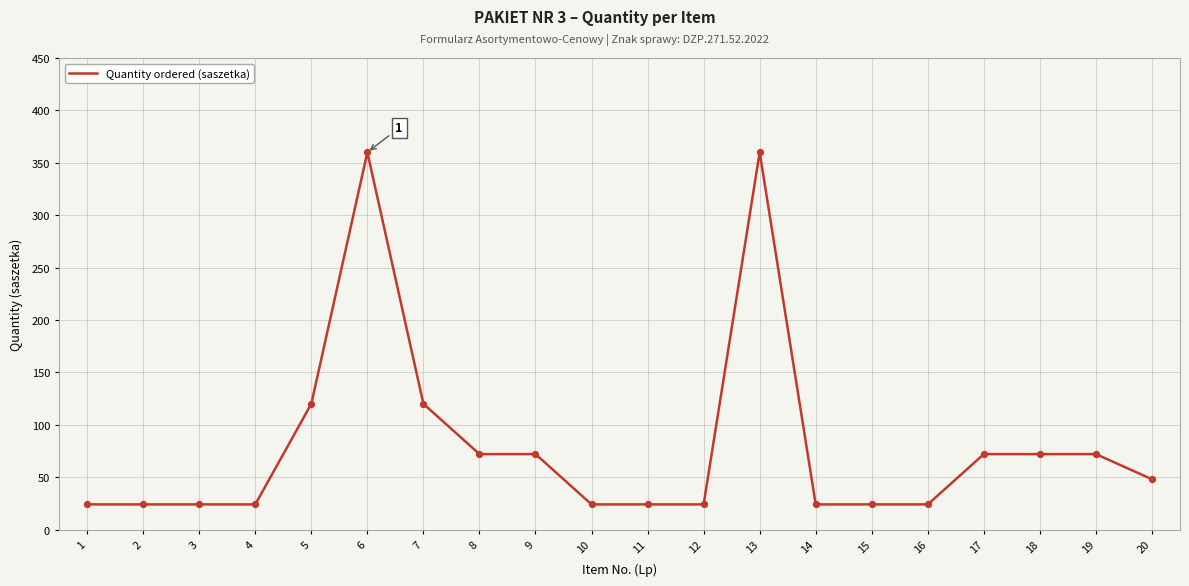

Between 4 and 19, which is larger?

19